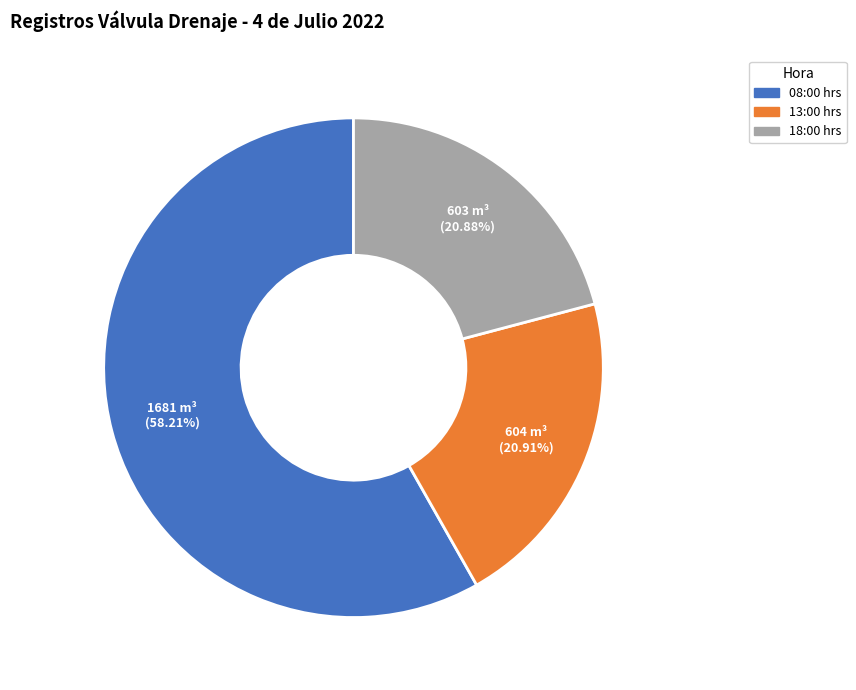

Is there any slice that represents more than half of the pie?

Yes